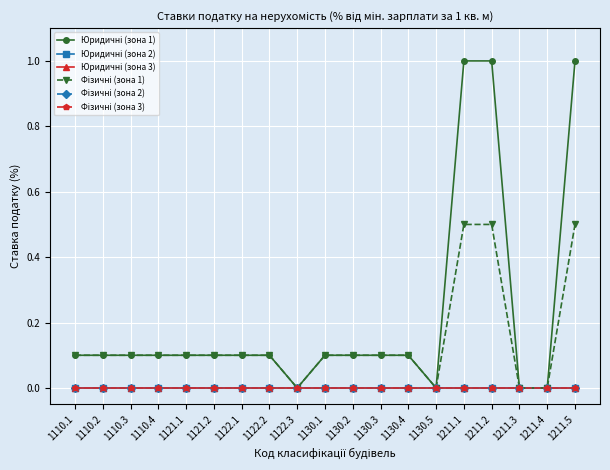

Is this an area chart (filled region under the line)?

No